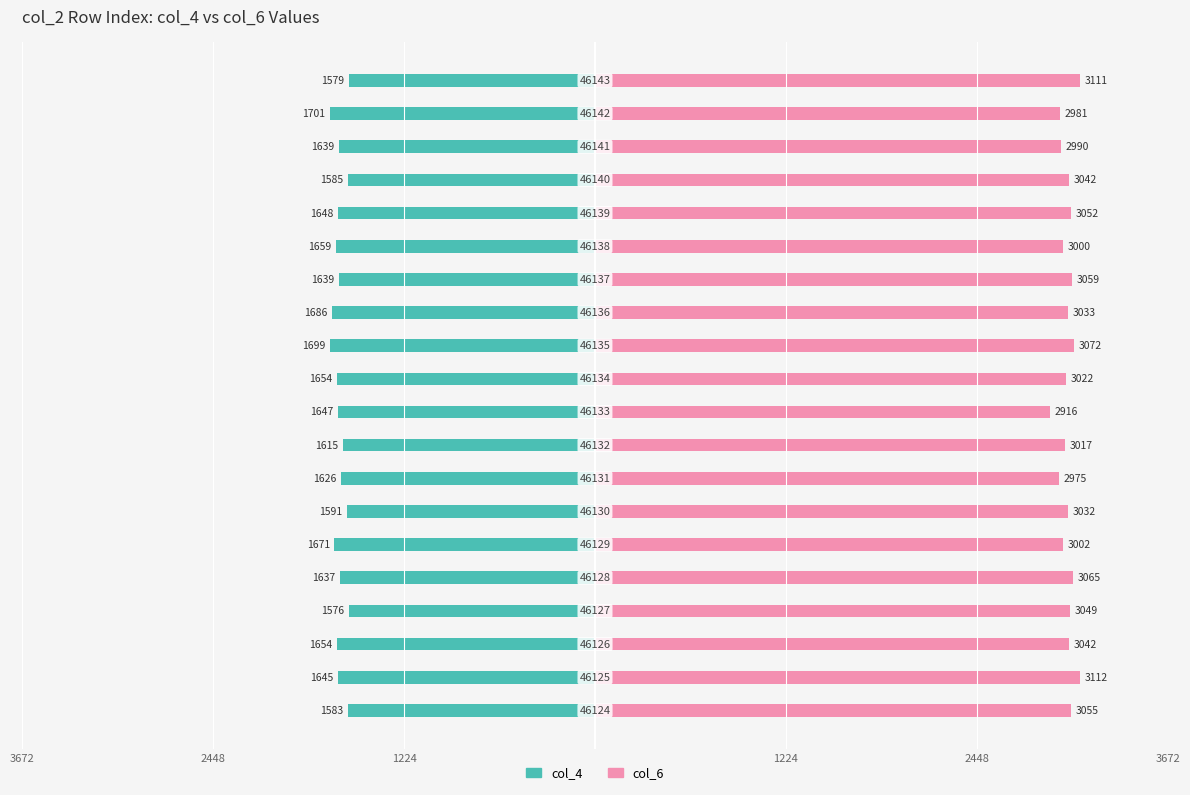

How many values in the col_6 series are below 3042?

10